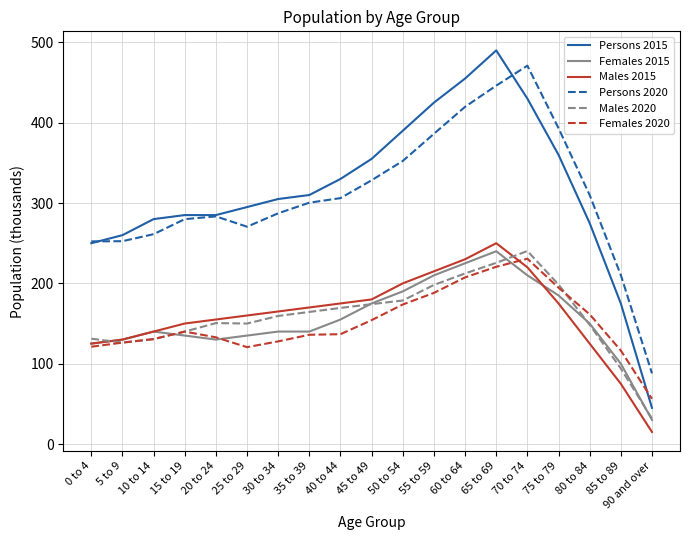

Which series has the largest range (max minus min)?

Persons 2015